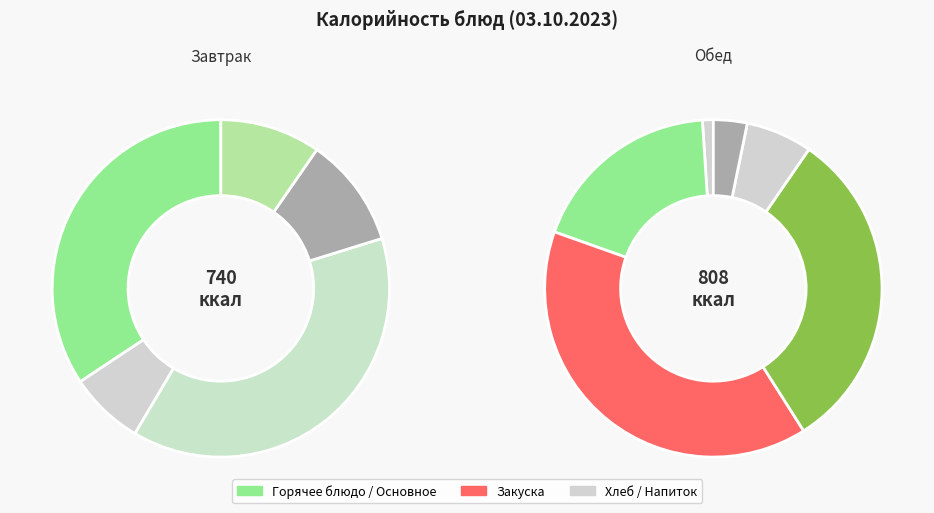

Rank the categories by value from highest to lowest.

Котлета Студенческая, Запеканка из творога, Каша молочная манная, Макаронные изделия отварные, Рассольник Ленинградский, Хлеб ржаной (завтрак), Бутерброд с джемом, Чай с сахаром и лимоном, Чай с сахаром, Хлеб ржаной (обед), Огурец свежий